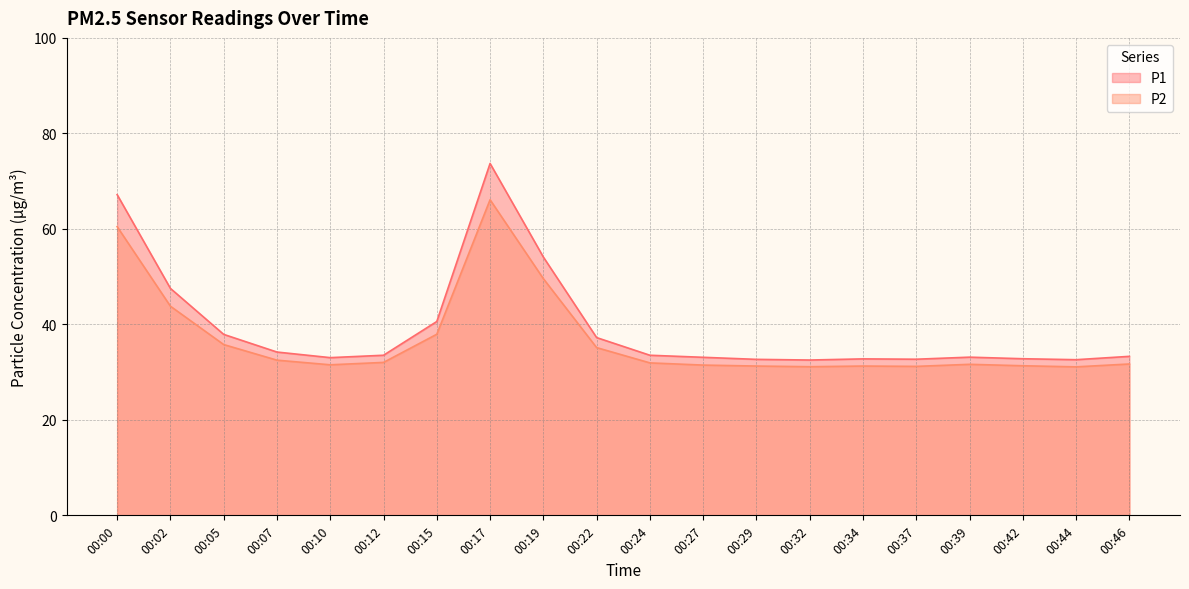

Between 00:24 and 00:46, which series saw the biggest shift?

P1